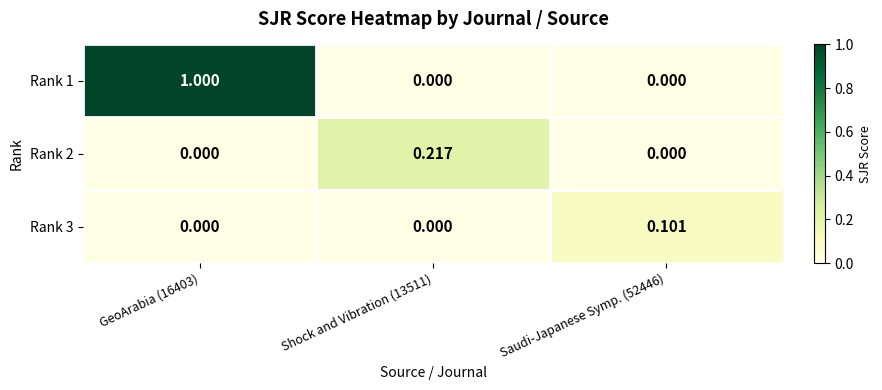

Which label corresponds to the largest value in the chart?

GeoArabia (16403)